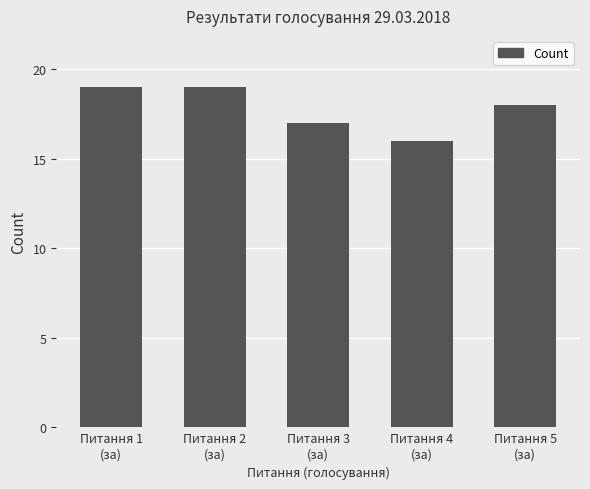

What value does the data have at Питання 5
(за)?

18